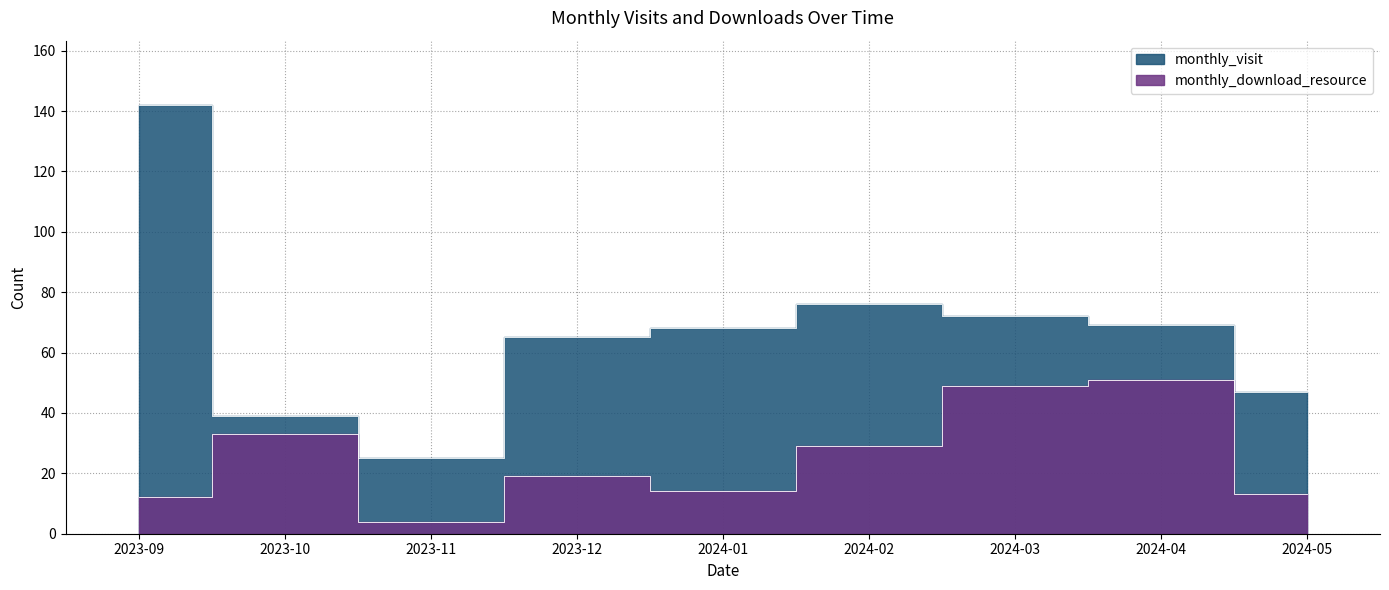

Rank the series by their average value, from highest to lowest.

monthly_visit, monthly_download_resource